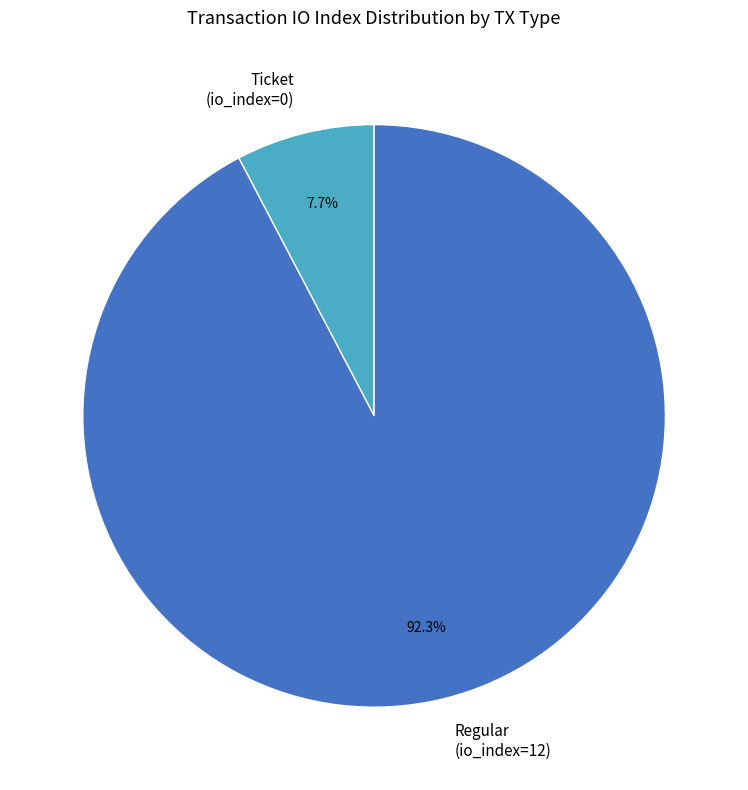

Do Ticket (io_index=0) and Regular (io_index=12) together represent more than half of the pie?

Yes